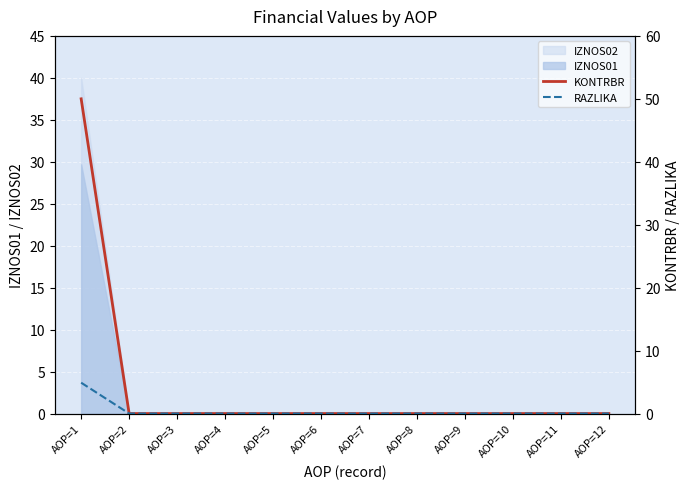

True or false: KONTRBR has more than 0 interior local peaks.

False